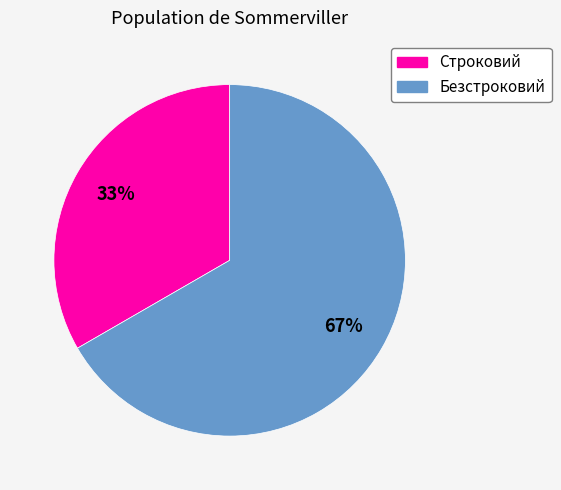

Is the sum of Строковий and Безстроковий greater than half?

Yes